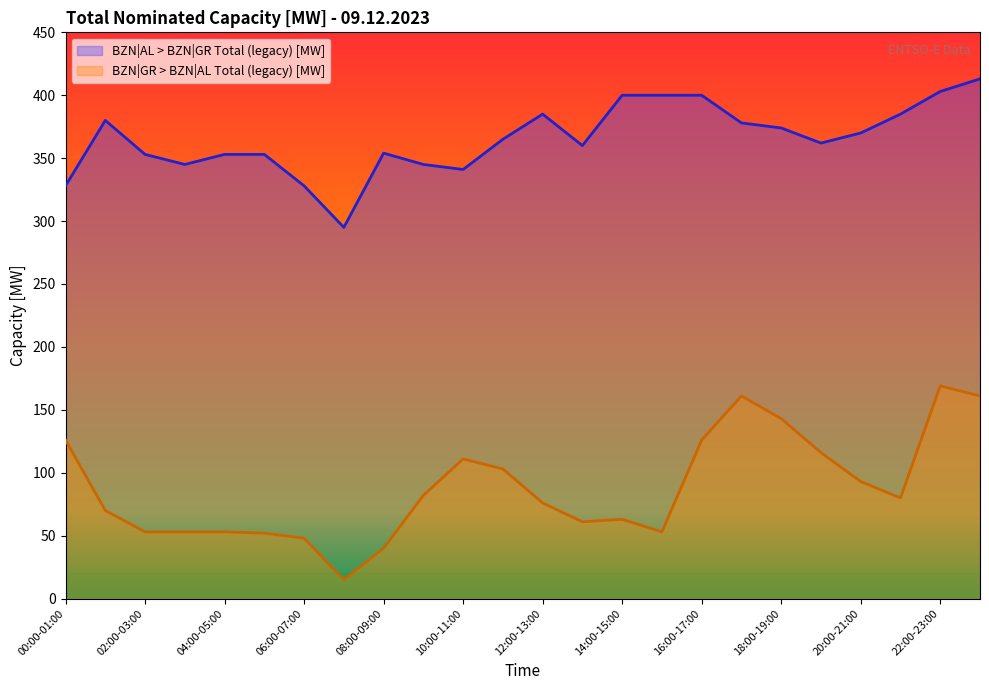

List the labels in order of BZN|GR > BZN|AL Total (legacy) [MW] value, smallest first.

07:00-08:00, 08:00-09:00, 06:00-07:00, 05:00-06:00, 02:00-03:00, 03:00-04:00, 04:00-05:00, 15:00-16:00, 13:00-14:00, 14:00-15:00, 01:00-02:00, 12:00-13:00, 21:00-22:00, 09:00-10:00, 20:00-21:00, 11:00-12:00, 10:00-11:00, 19:00-20:00, 00:00-01:00, 16:00-17:00, 18:00-19:00, 17:00-18:00, 23:00-00:00, 22:00-23:00